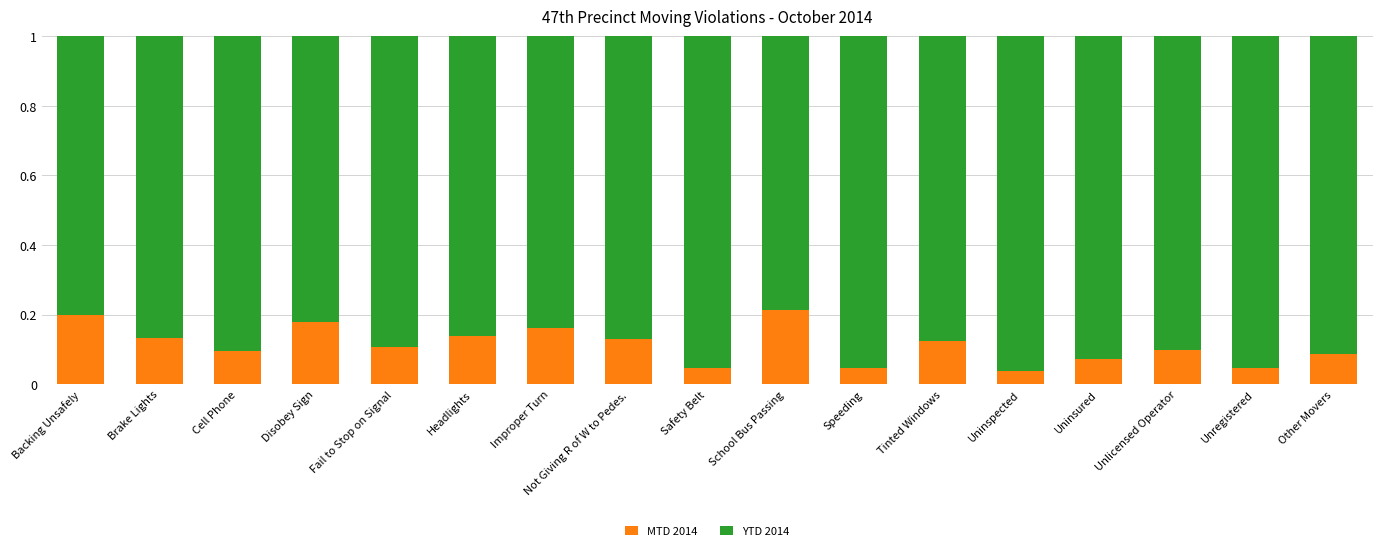

Does the chart contain stacked bars?

Yes